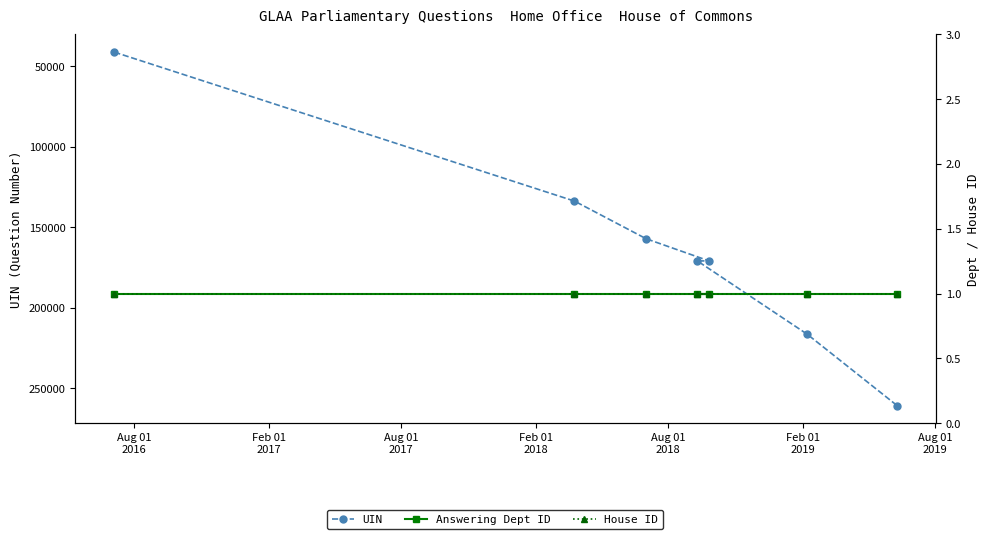

True or false: House ID and Answering Dept ID cross at least once.

False